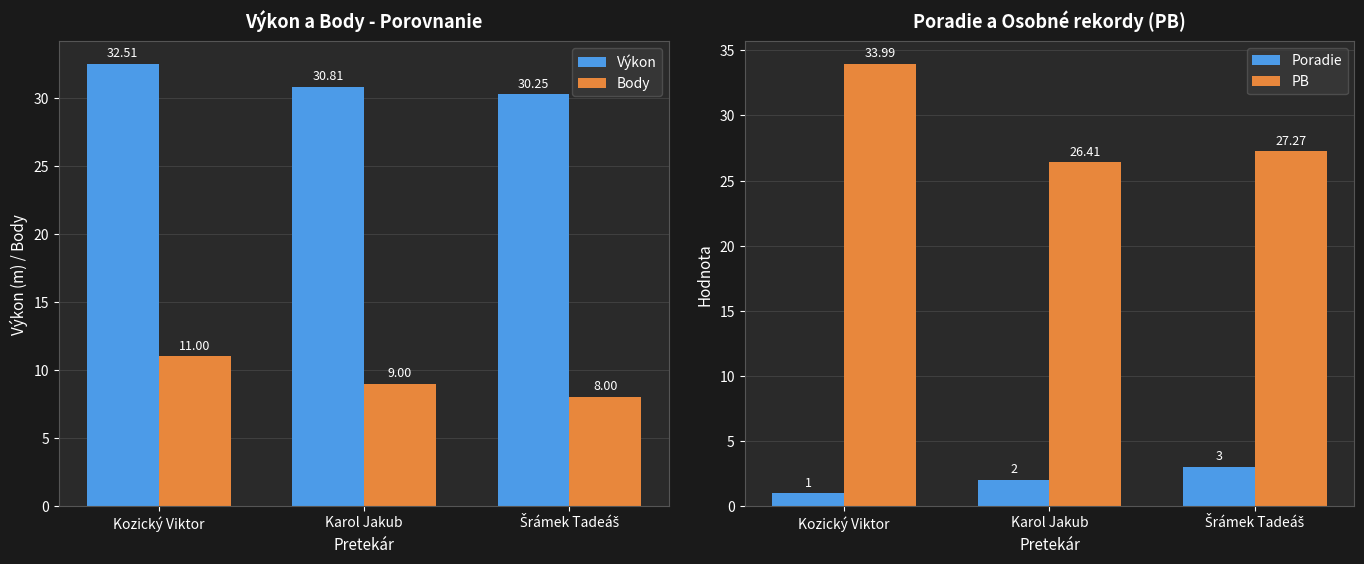

At which label is Body closest to 9?

Karol Jakub